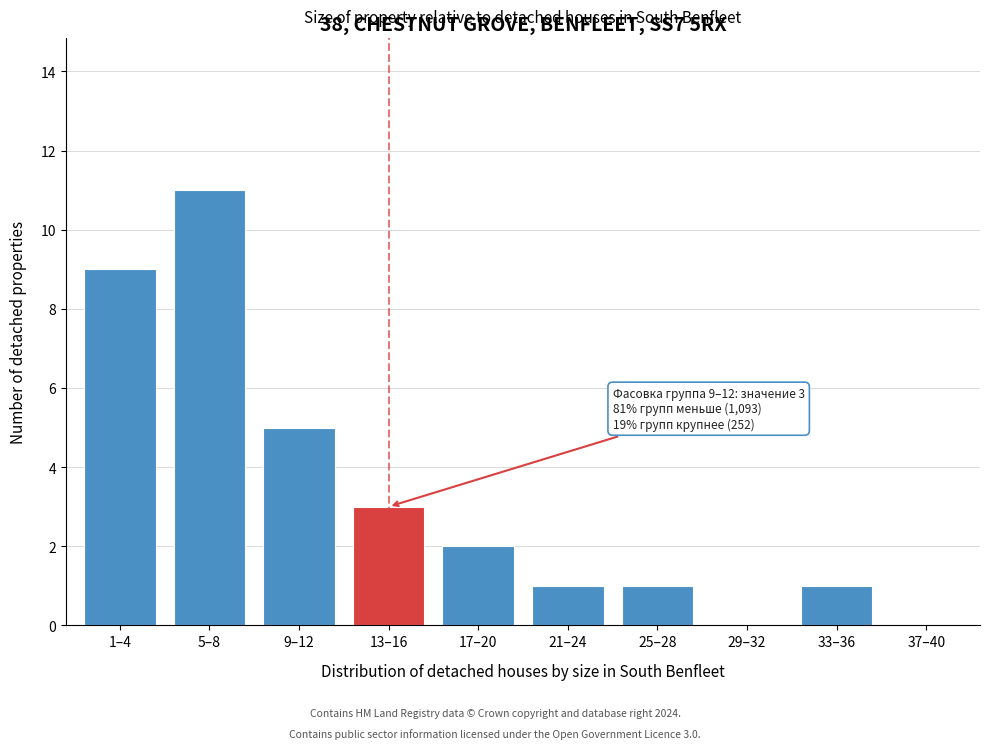

Reading left to right, what are all the values shown in this chart?

1–4=9	5–8=11	9–12=5	13–16=3	17–20=2	21–24=1	25–28=1	29–32=0	33–36=1	37–40=0